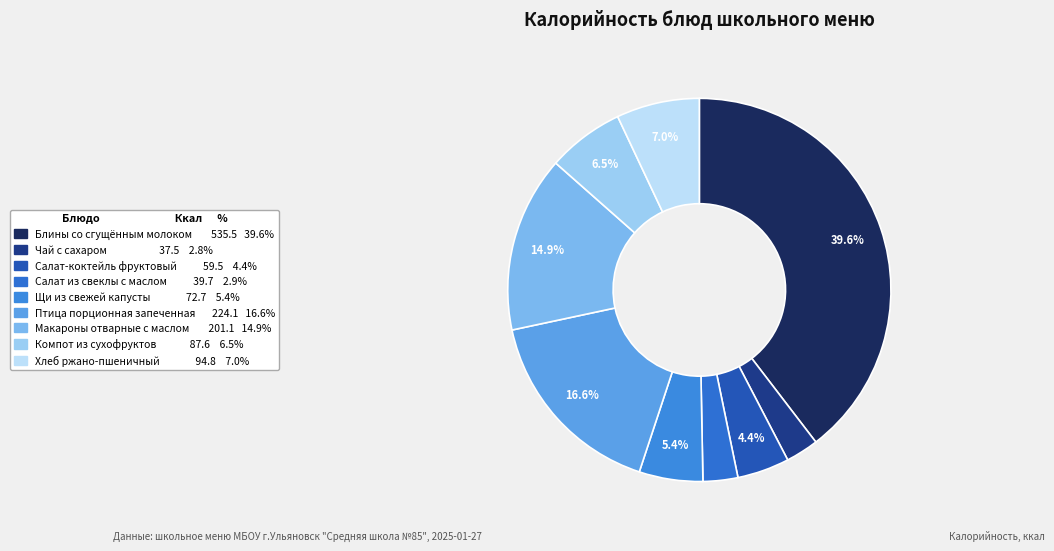

What percentage is the Чай с сахаром slice, to the nearest percent?

3%